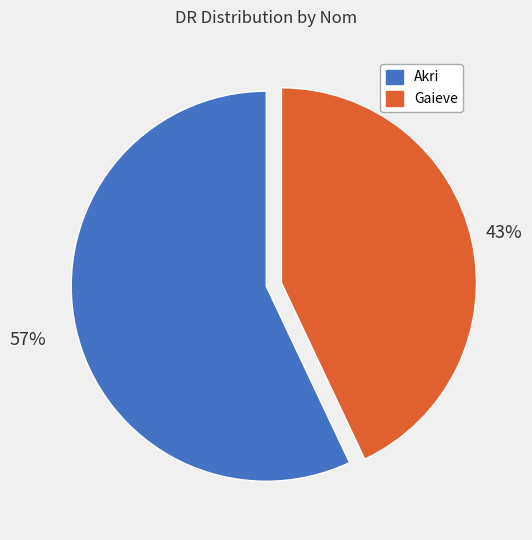

How many segments does this pie chart have?

2